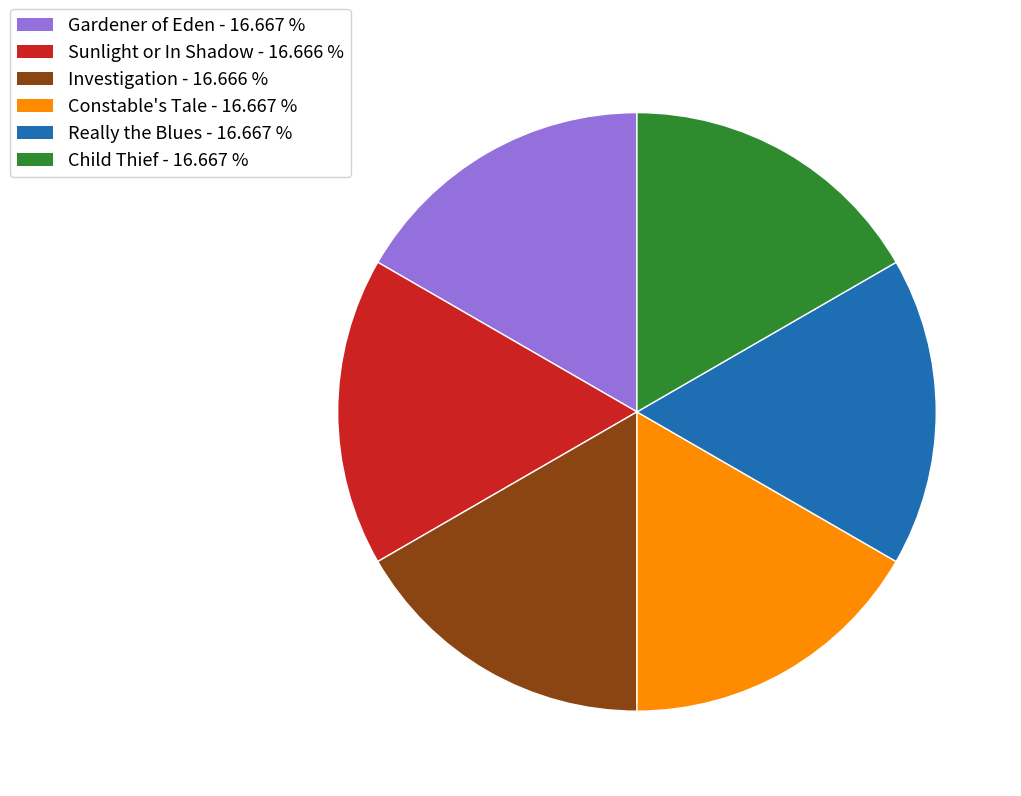

Is Gardener of Eden the majority of the pie?

No